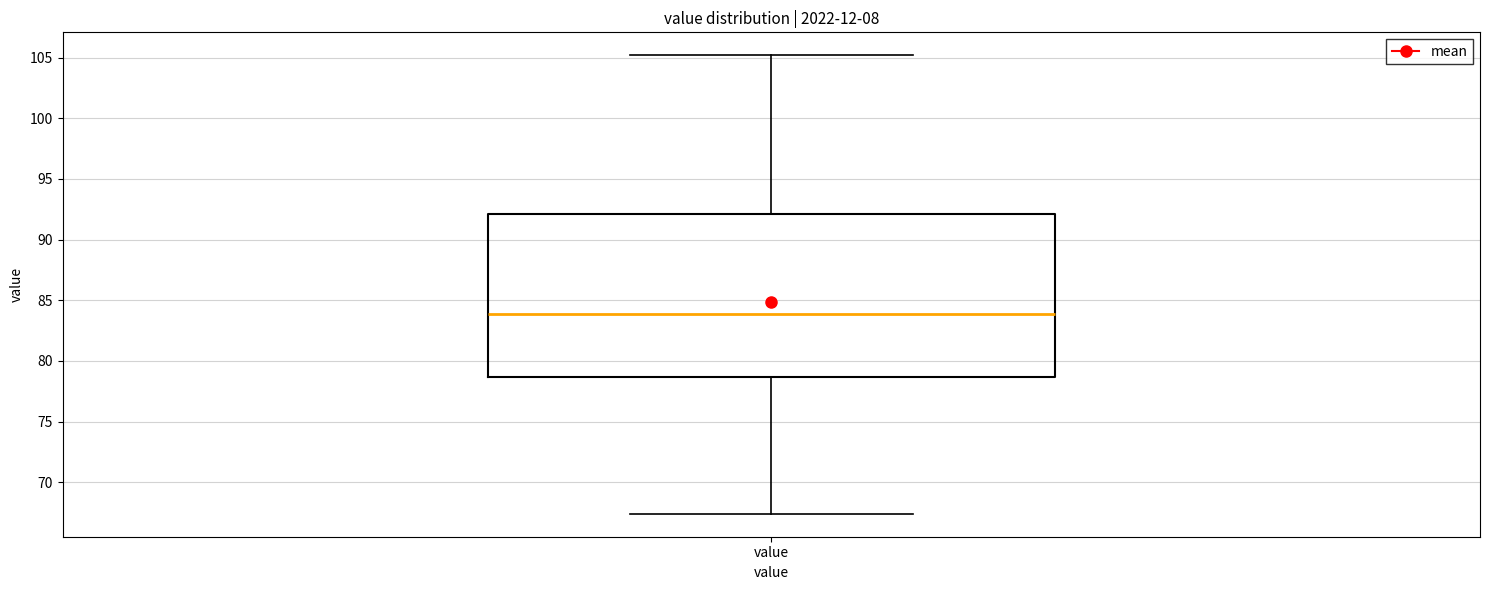

Read this box plot against the y-axis: the position of the median line, the range covered by the box, and the ends of both whiskers. The values are not printed on the chart, so give them approximately, as read against the axis.

median 84.0, box 78.5 to 92.0, whiskers 67.5 to 105.0